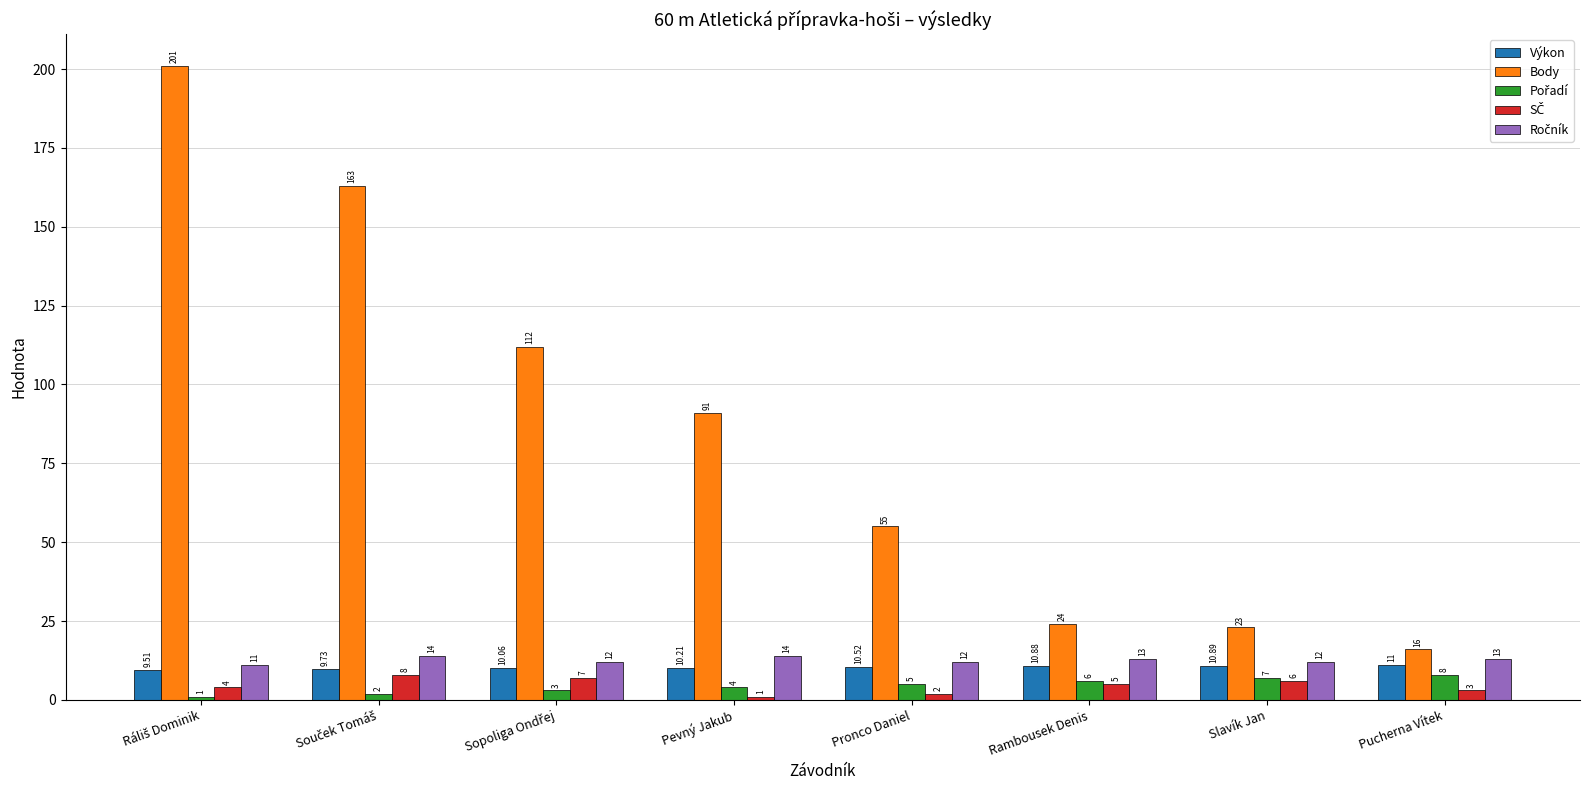

Which series has the largest total across all categories?

Body